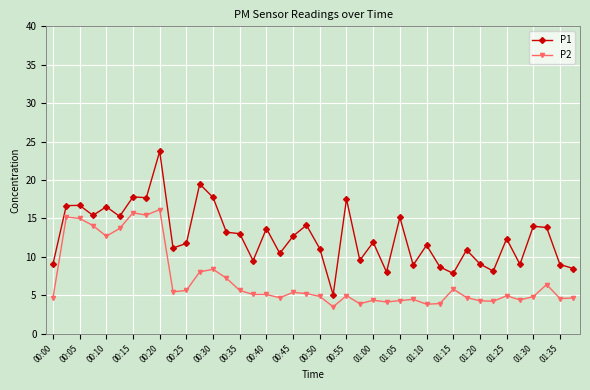

True or false: P2 and P1 intersect in this chart.

False